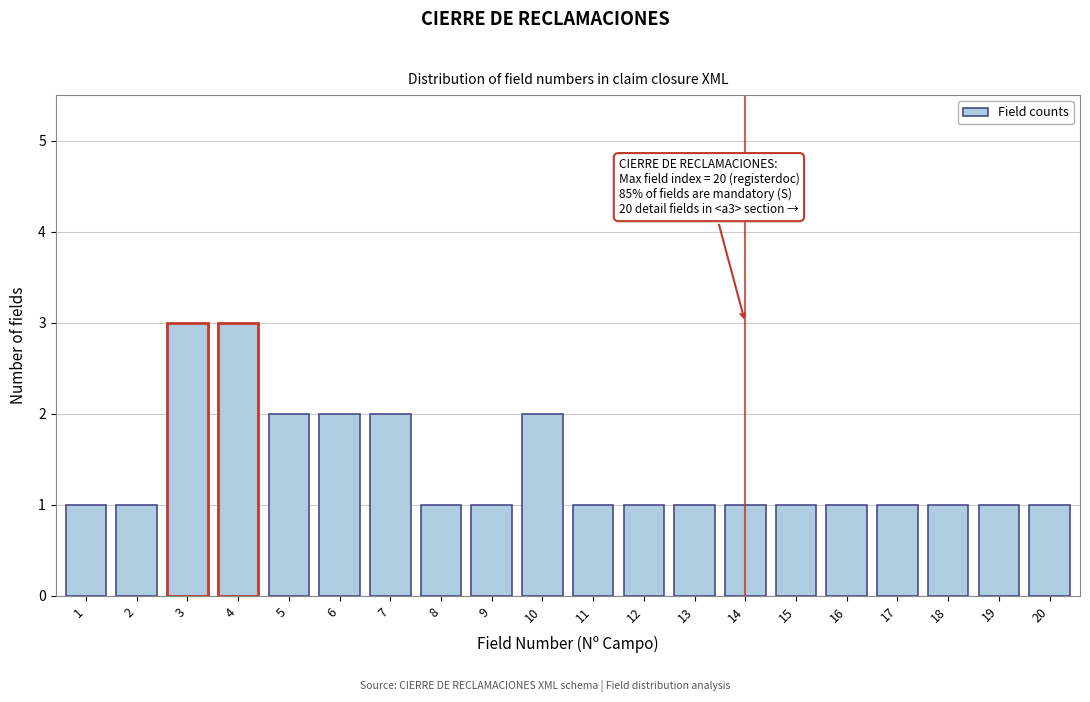

Reading left to right, list all the values displayed in this chart.

1	1	3	3	2	2	2	1	1	2	1	1	1	1	1	1	1	1	1	1